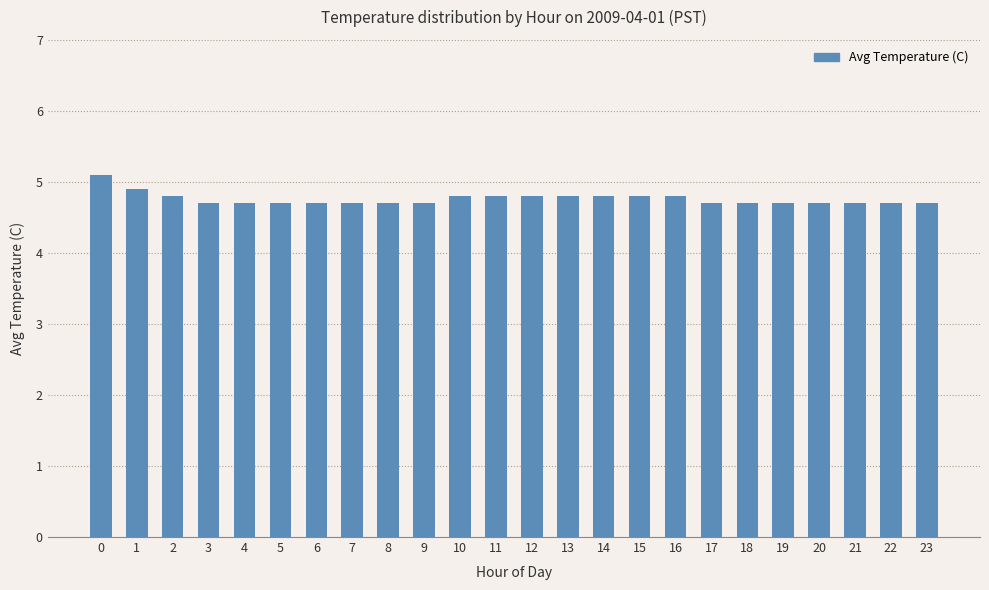

Approximately how many times larger is the value at 10 compared to 2?

1.0